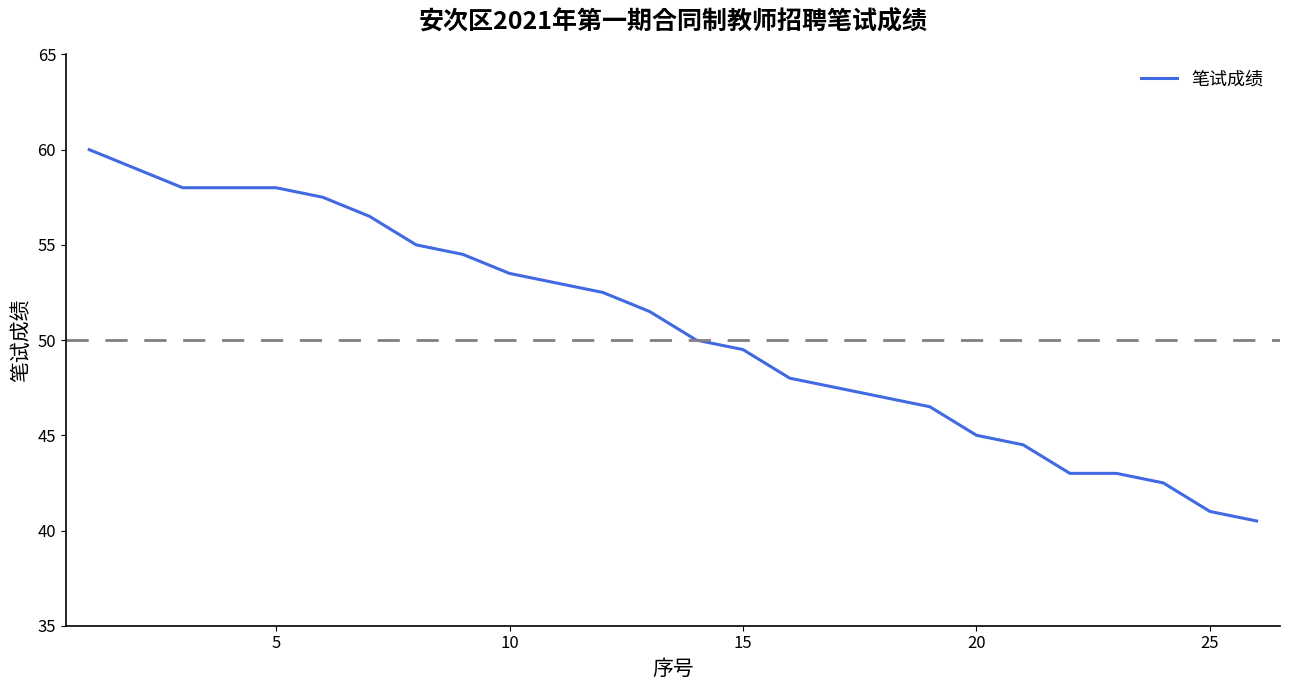

What is the maximum value shown in the chart?

60.0